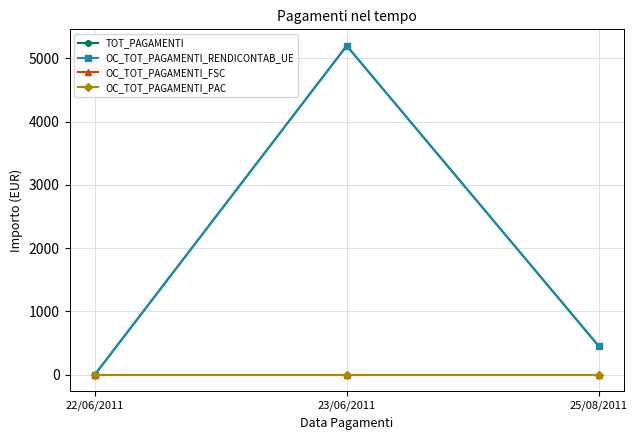

The OC_TOT_PAGAMENTI_RENDICONTAB_UE series shows 0.0 at 22/06/2011. True or false?

True